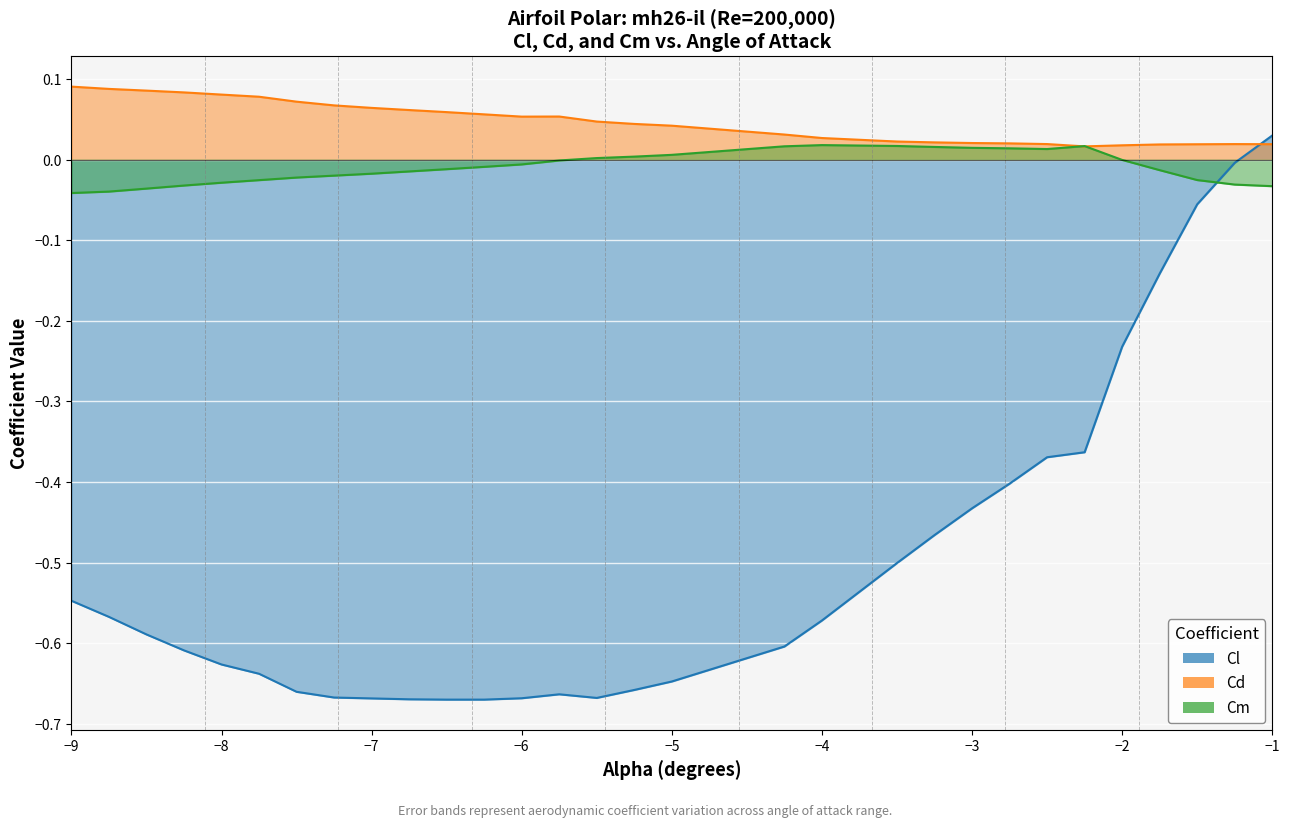

What is the label of the 4th point from the right?

-1.75